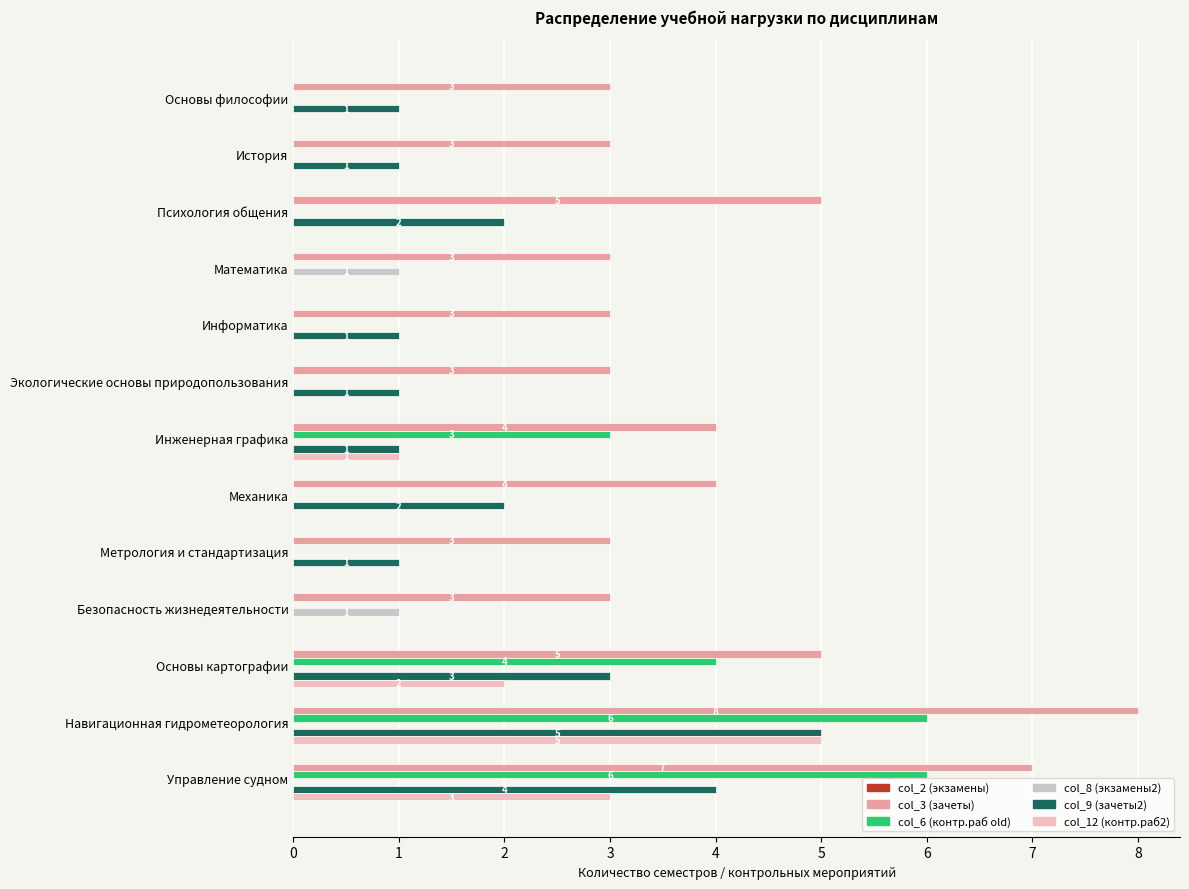

The col_3 (зачеты) series shows 8 at Навигационная гидрометеорология. True or false?

True